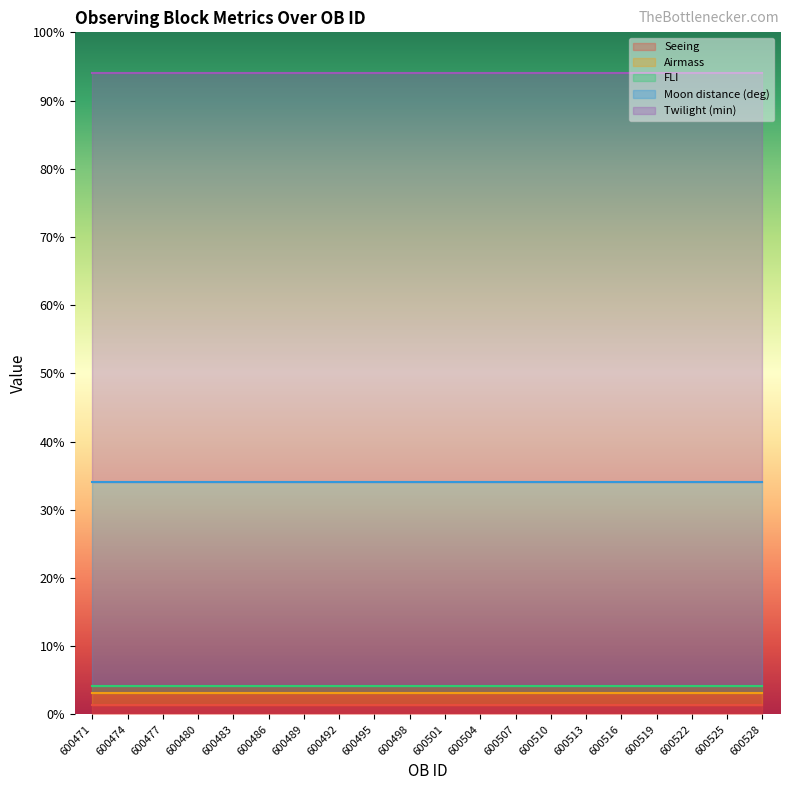

True or false: Twilight (min) and Moon distance (deg) intersect in this chart.

False